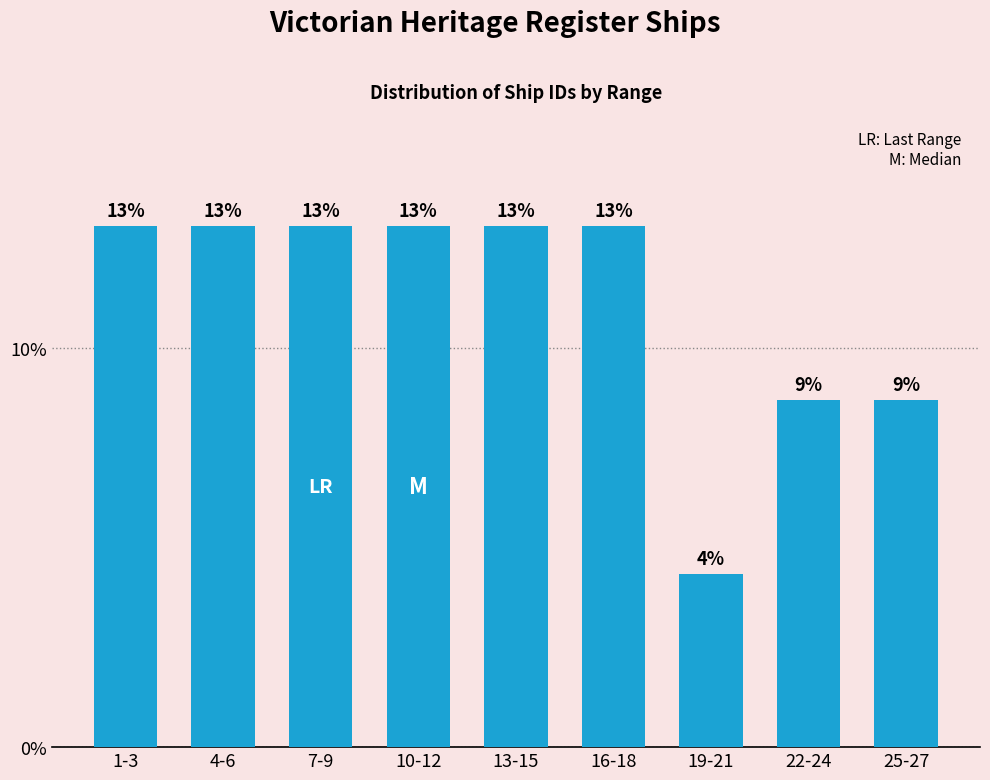

At which category does the chart reach its minimum across all series?

19-21